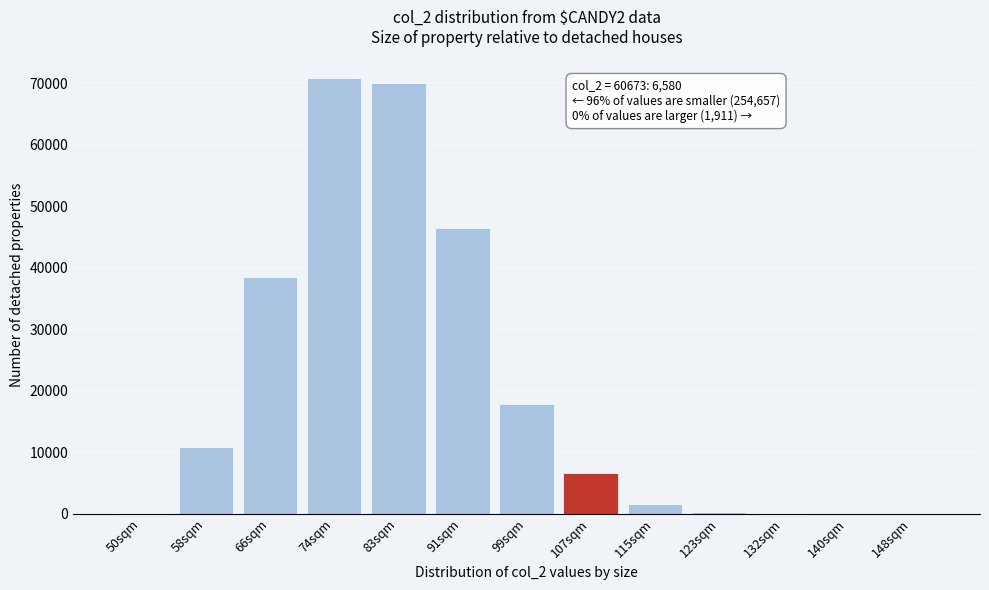

What is the ratio of the value at 74sqm to the value at 99sqm?

4.0